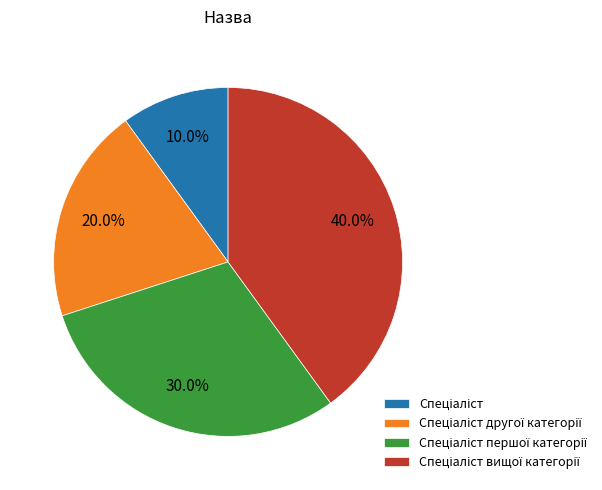

How many segments does this pie chart have?

4